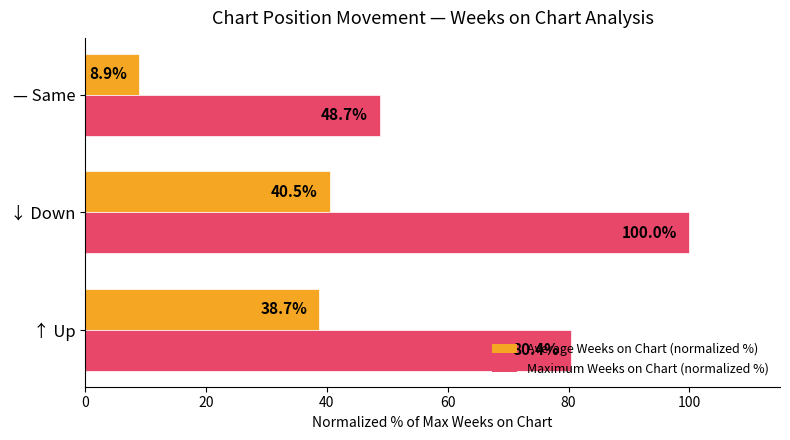

What is the average value of the Average Weeks on Chart (normalized %) series?

29.4